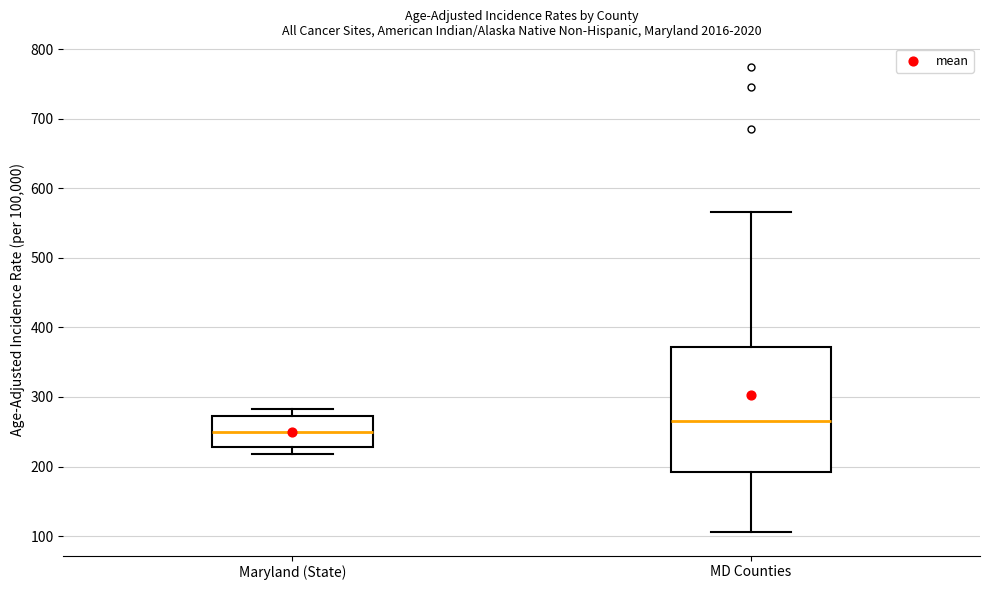

Which box is the tallest, from its lower edge to its upper edge?

MD Counties